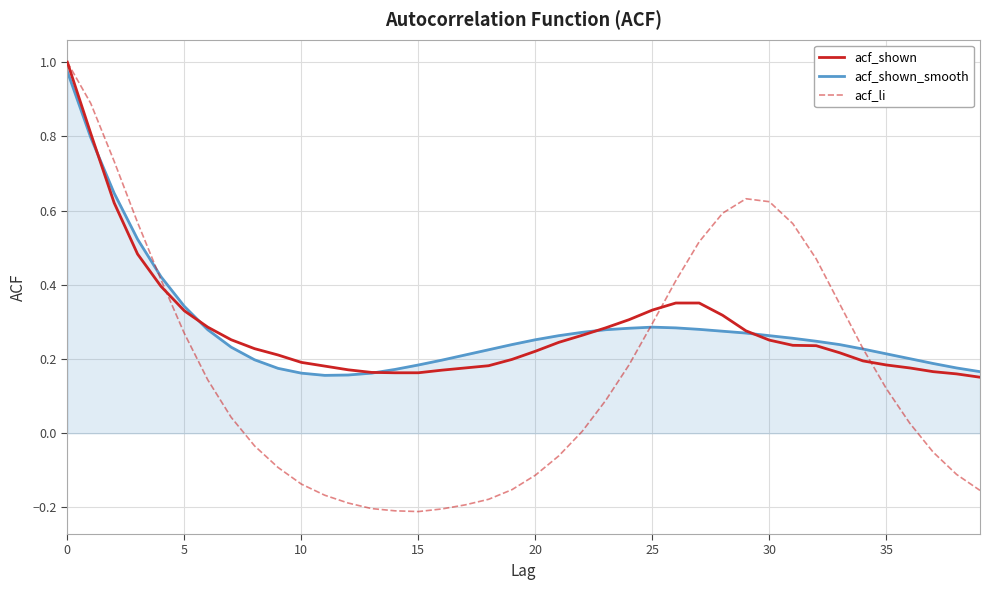

Is this an area chart (filled region under the line)?

No